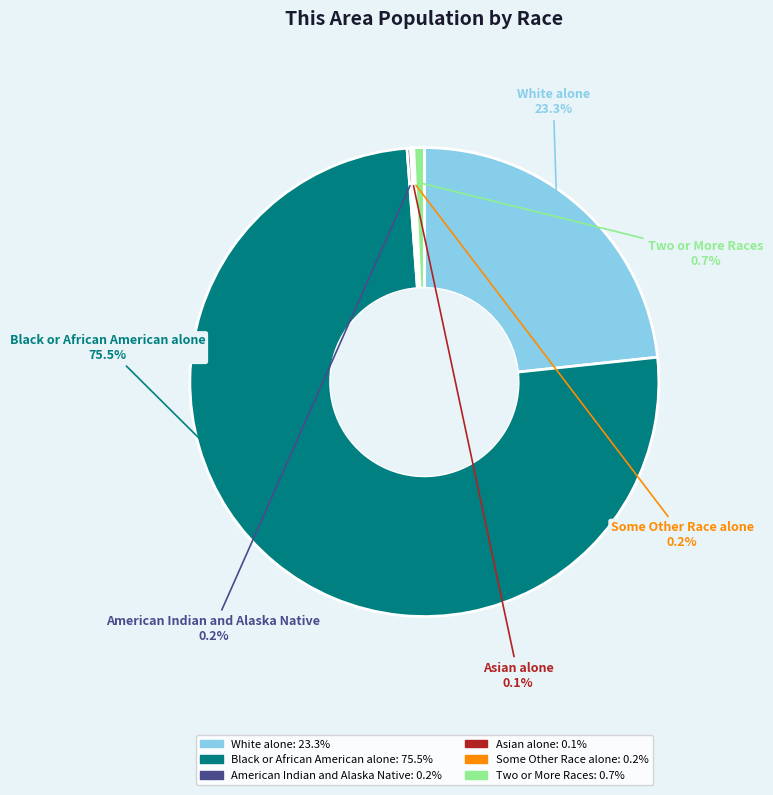

To the nearest percent, what portion does Two or More Races represent?

1%